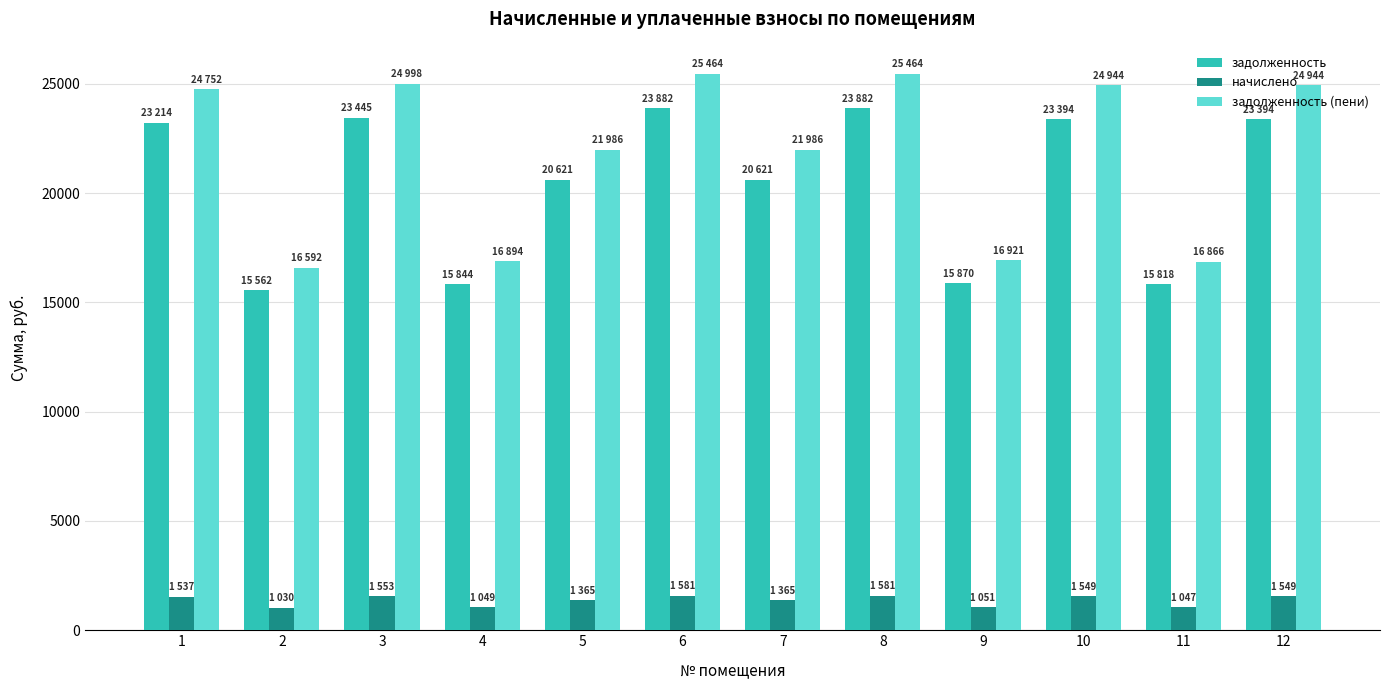

True or false: задолженность (пени) has a value of 25464.3 at 8.

True